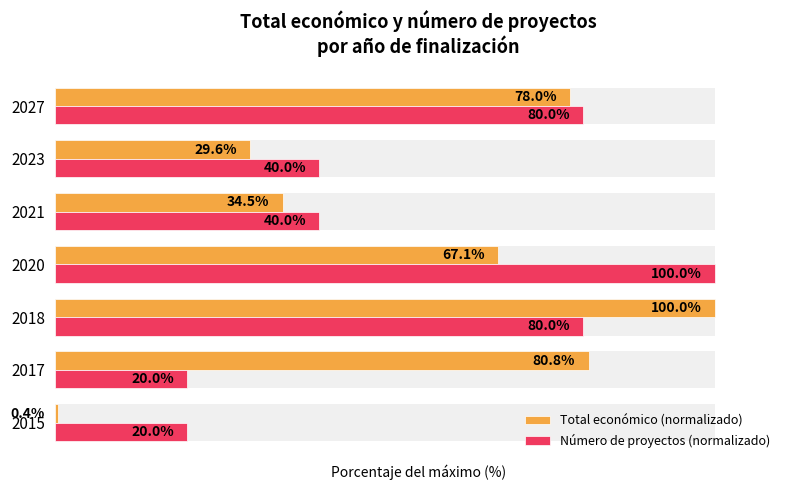

What are all the series names shown in the legend?

Total económico (normalizado), Número de proyectos (normalizado)